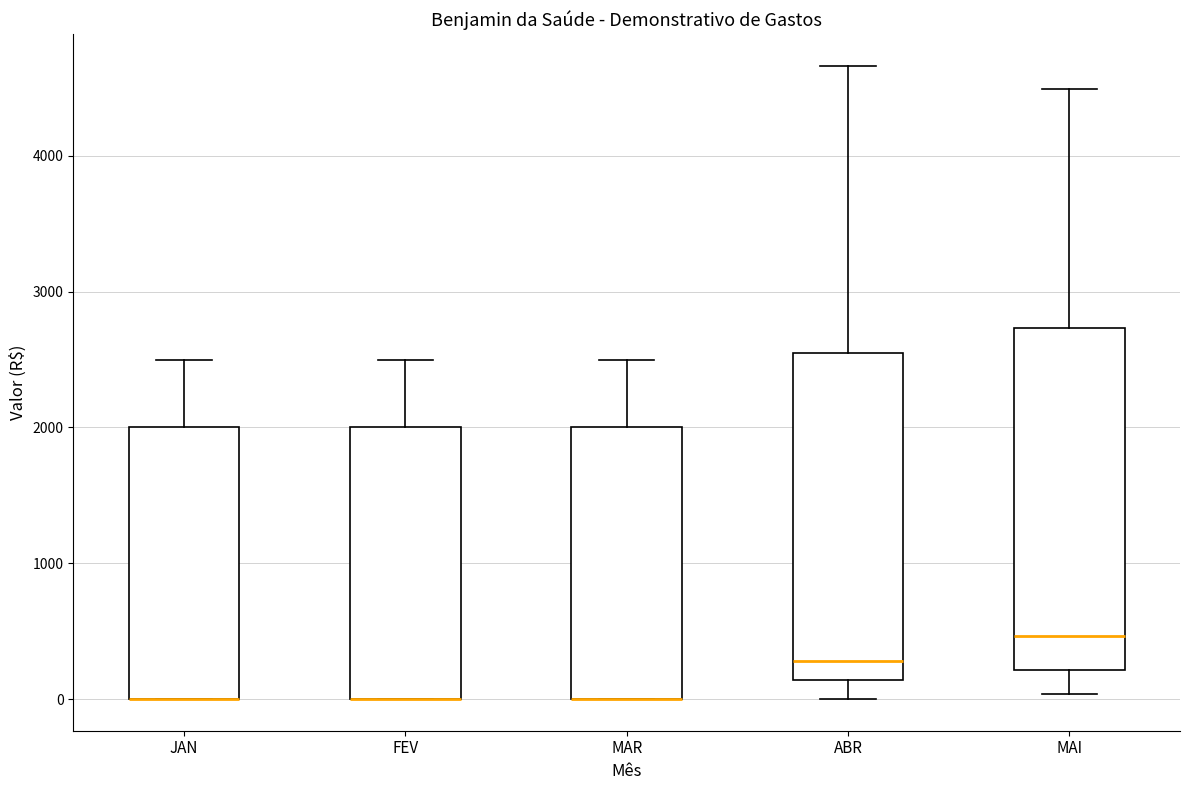

Reading left to right, transcribe this box plot: for each box, give where its median line is, the range the box spans, and where its two whiskers end, as read against the y-axis. The values are not printed on the chart, so give them approximately, as read against the axis.

JAN: median 0 (drawn on the box's lower edge), box 0 to 2000, whiskers 0 to 2500
FEV: median 0 (drawn on the box's lower edge), box 0 to 2000, whiskers 0 to 2500
MAR: median 0 (drawn on the box's lower edge), box 0 to 2000, whiskers 0 to 2500
ABR: median 300, box 100 to 2500, whiskers 0 to 4700
MAI: median 500, box 200 to 2700, whiskers 0 to 4500